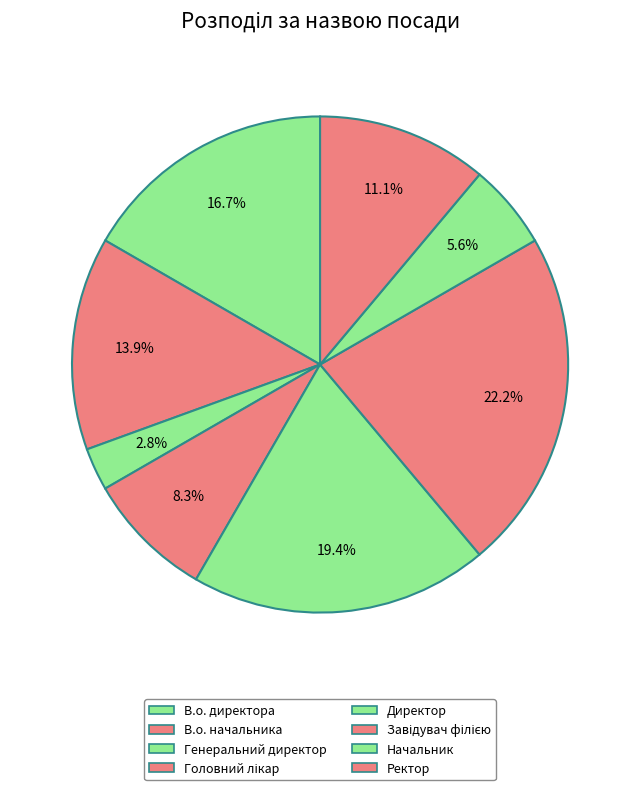

To the nearest percent, what is the combined percentage of Ректор and В.о. начальника?

25%